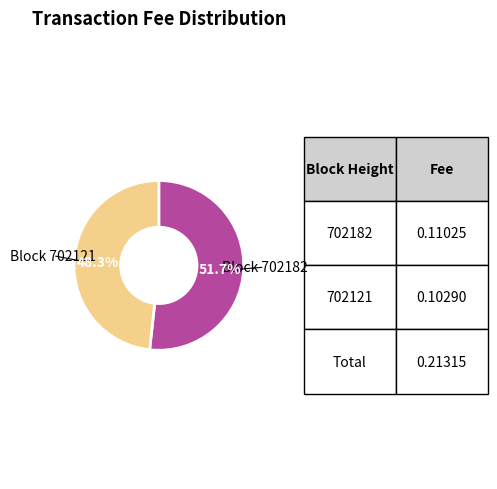

Between Block 702182 and Block 702121, which is larger?

Block 702182